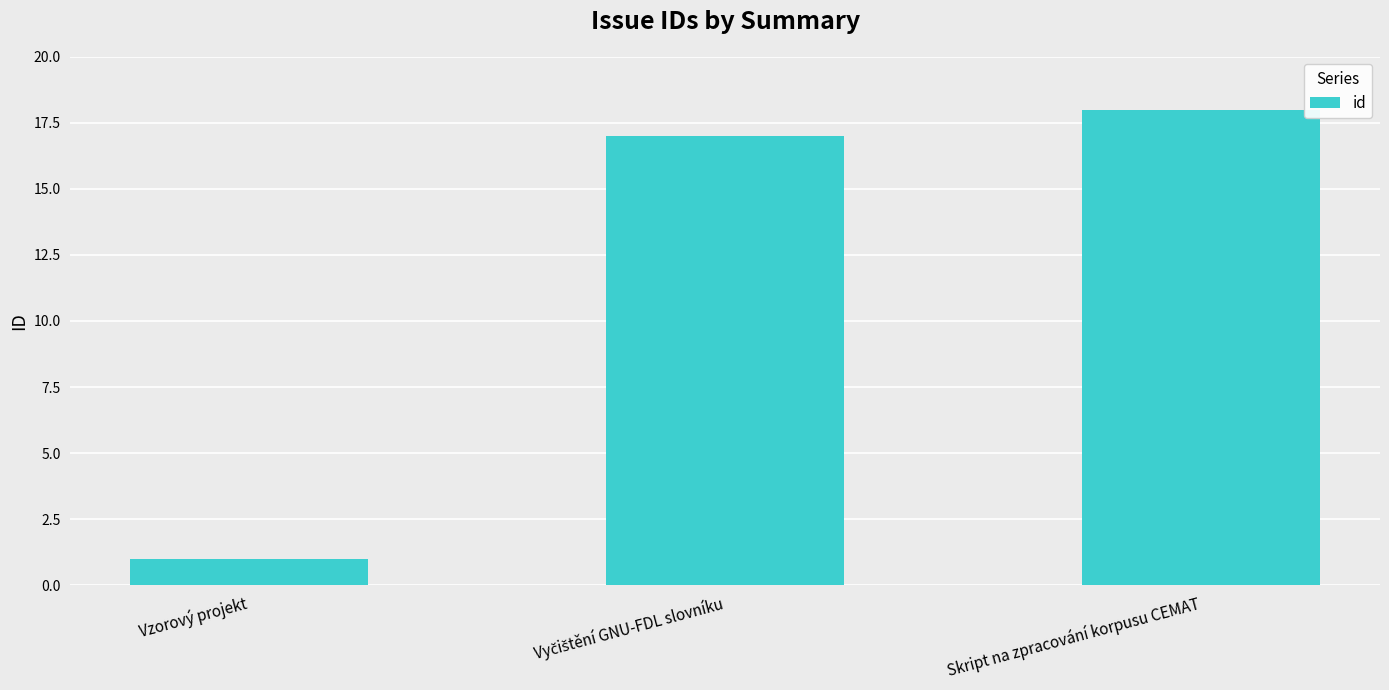

How many data points are less than 17?

1